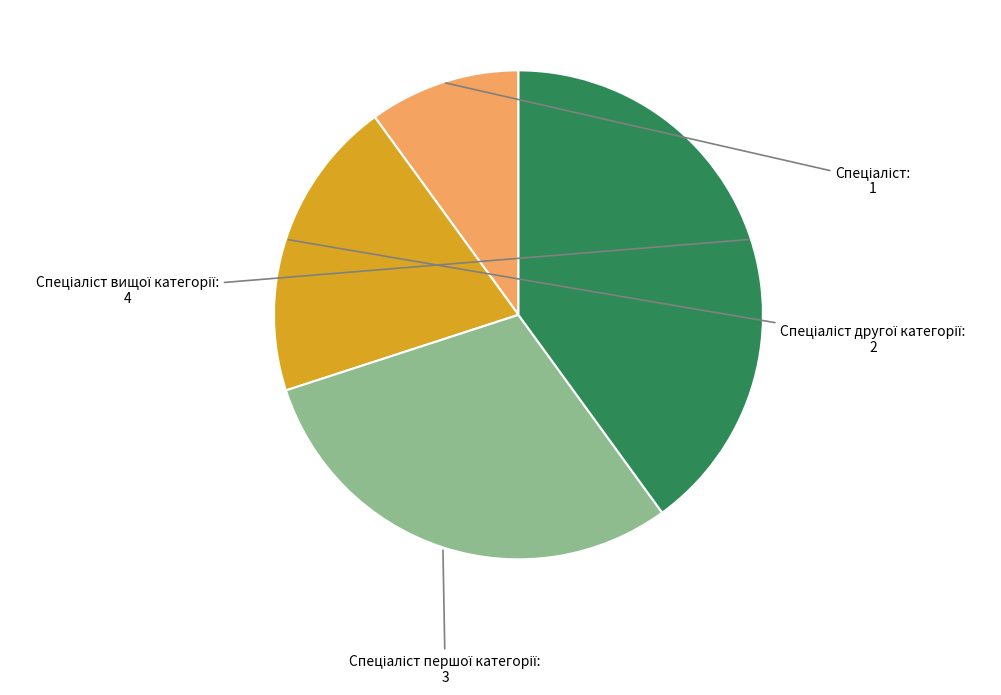

Is there a majority slice in this chart?

No